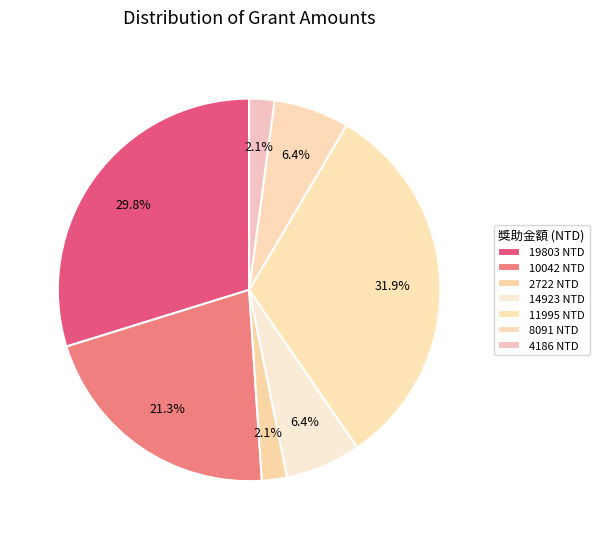

Count the number of slices in the pie.

7